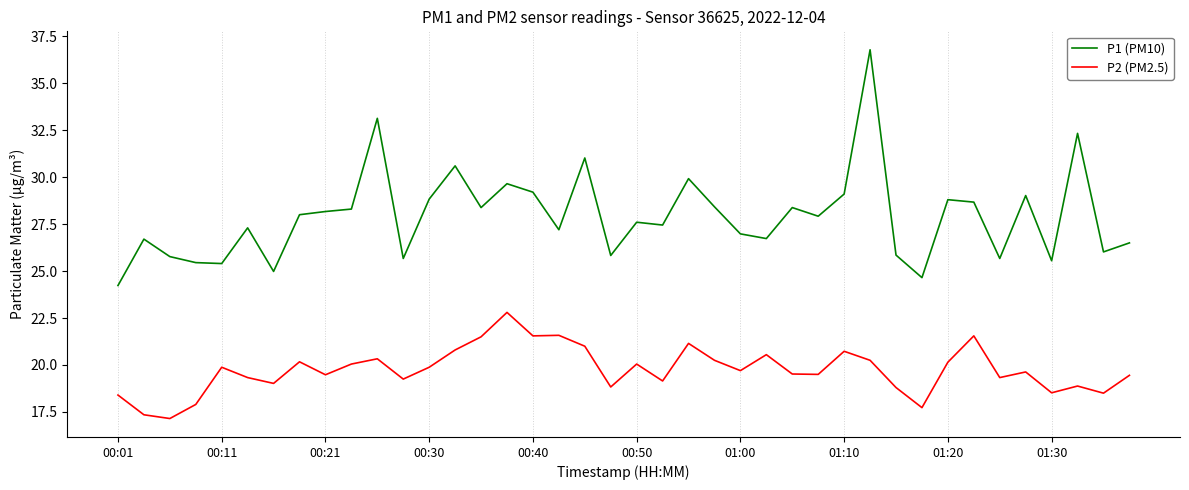

True or false: P2 (PM2.5) and P1 (PM10) intersect in this chart.

False